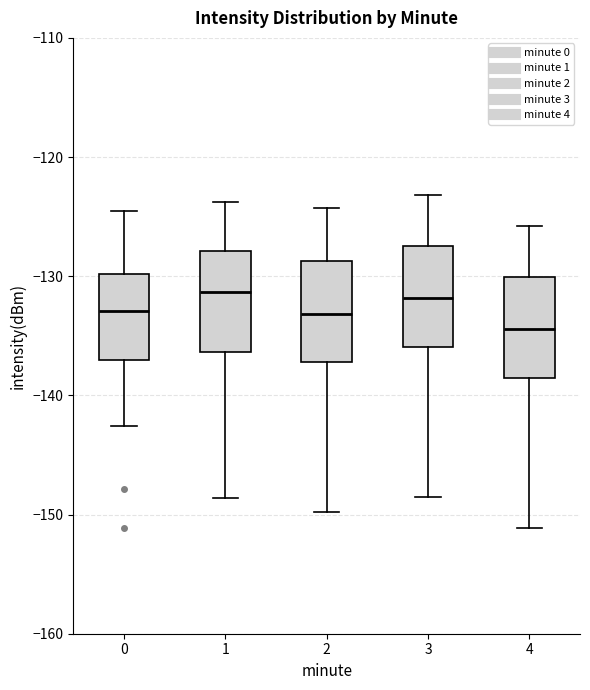

Reading left to right, read every box against the y-axis: the position of its median line, the range the box covers, and the ends of its whiskers. The values are not printed on the chart, so give them approximately, as read against the axis.

0: median -133, box -137 to -130, whiskers -143 to -125
1: median -131, box -136 to -128, whiskers -149 to -124
2: median -133, box -137 to -129, whiskers -150 to -124
3: median -132, box -136 to -127, whiskers -148 to -123
4: median -134, box -139 to -130, whiskers -151 to -126